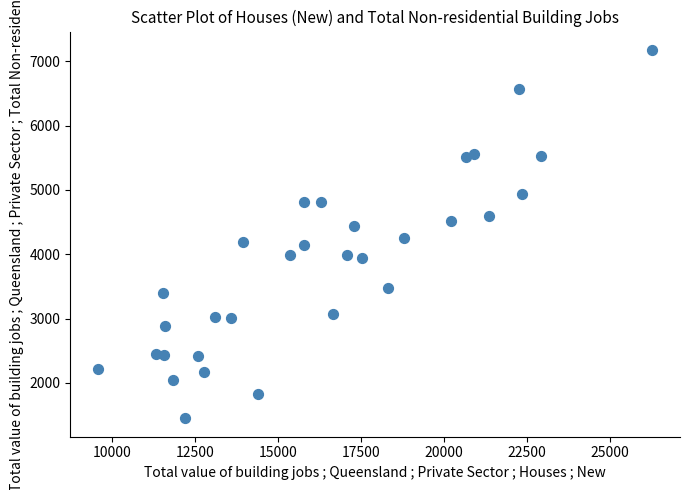

What is the range of X values (max minus min)?

16701